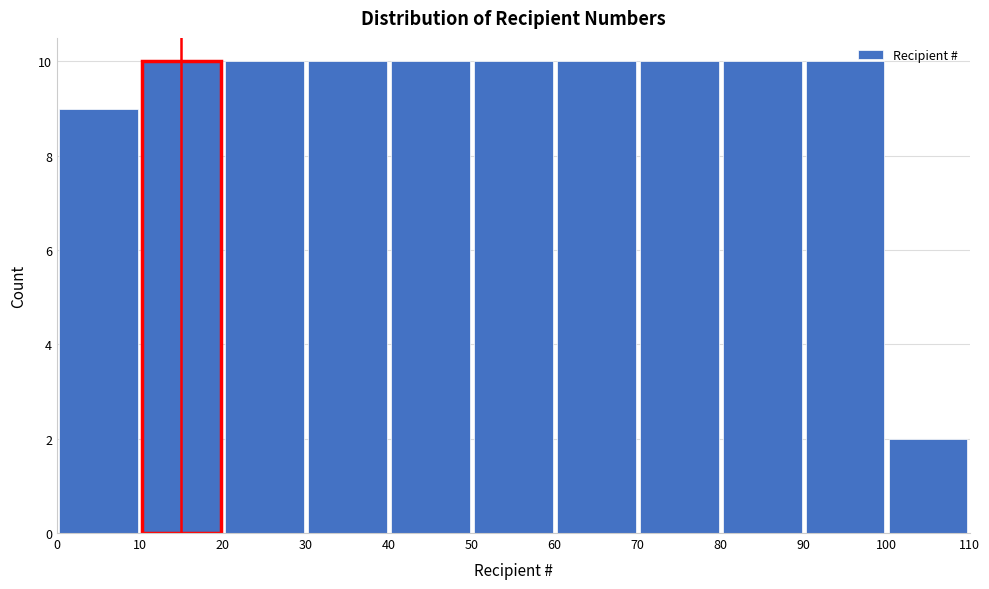

How tall is the bar that spans 30 to 40 on the x-axis? The values are not printed on the chart, so give them approximately, as read against the axis.

10